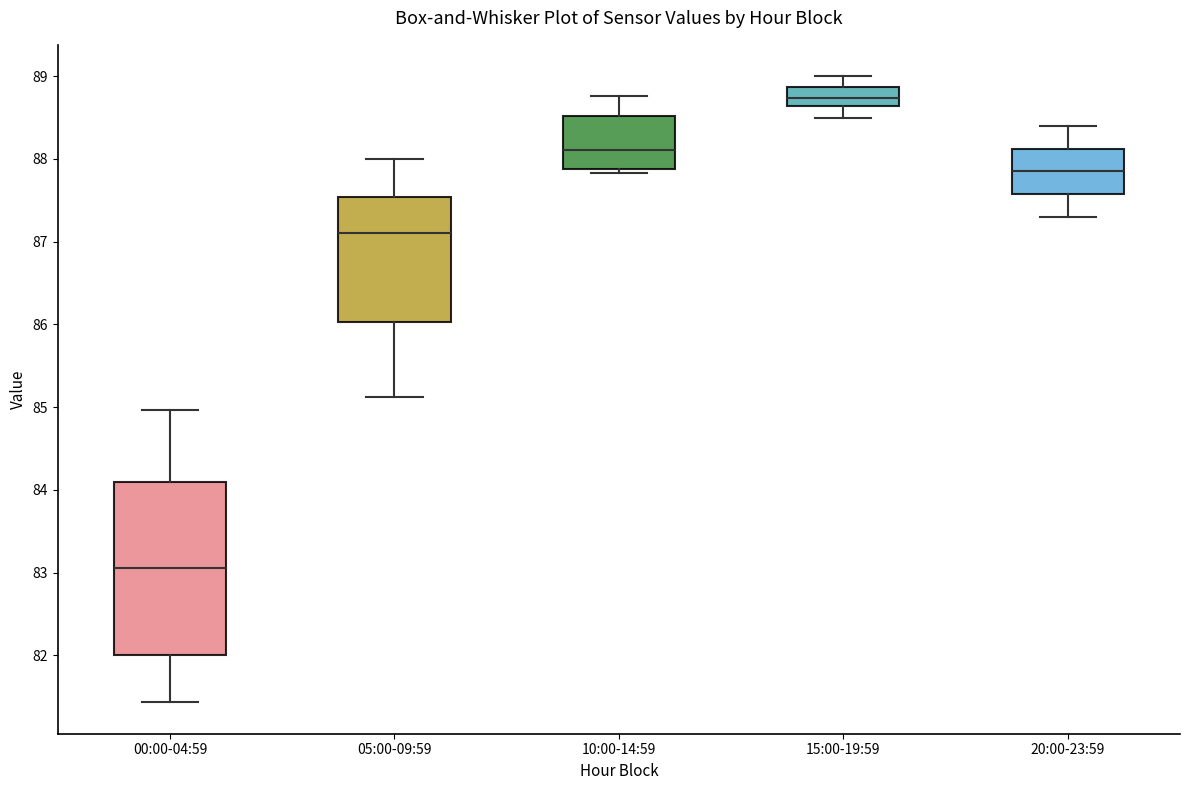

Reading left to right, transcribe this box plot: for each box, give where its median line is, the range the box spans, and where its two whiskers end, as read against the y-axis. The values are not printed on the chart, so give them approximately, as read against the axis.

00:00-04:59: median 83.1, box 82.0 to 84.1, whiskers 81.4 to 85.0
05:00-09:59: median 87.1, box 86.0 to 87.5, whiskers 85.1 to 88.0
10:00-14:59: median 88.1, box 87.9 to 88.5, whiskers 87.8 to 88.8
15:00-19:59: median 88.7, box 88.6 to 88.9, whiskers 88.5 to 89.0
20:00-23:59: median 87.9, box 87.6 to 88.1, whiskers 87.3 to 88.4